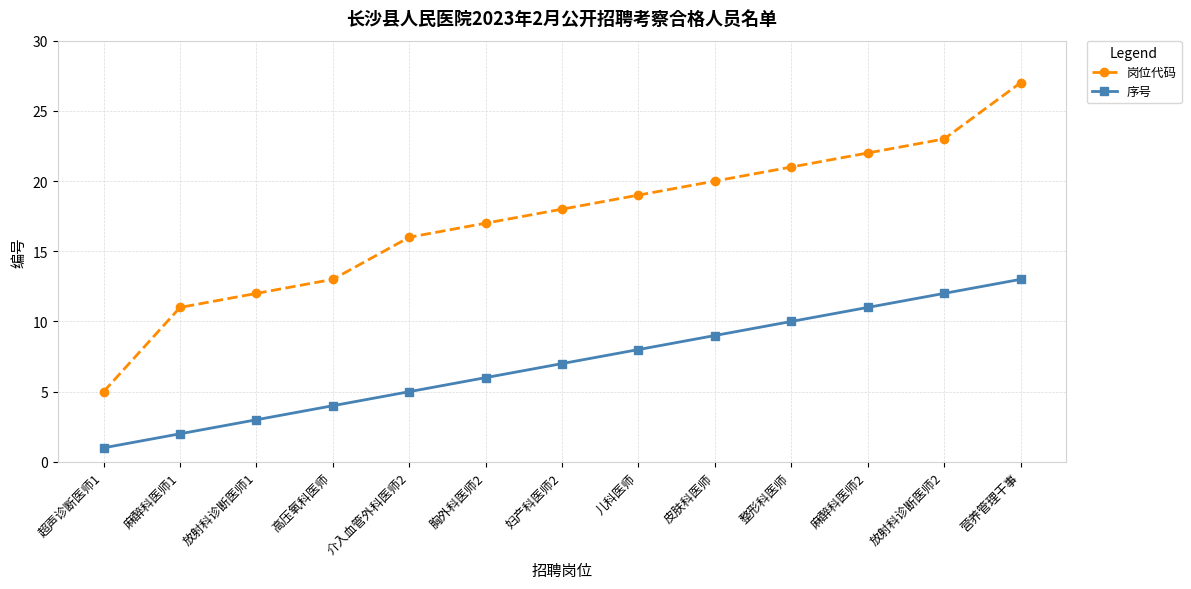

True or false: 序号 has a value of 10 at 整形科医师.

True